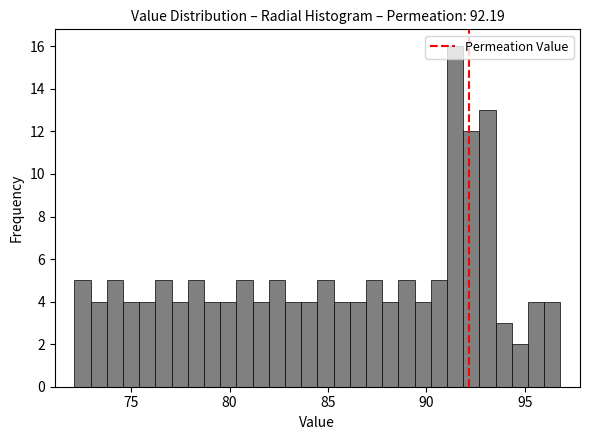

Read against the x-axis, roughly where is the centre of the tallest bar?

91.5